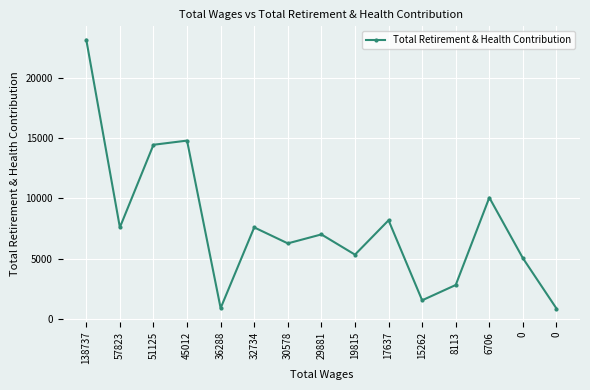

The value at 29881 is 7006. True or false?

True